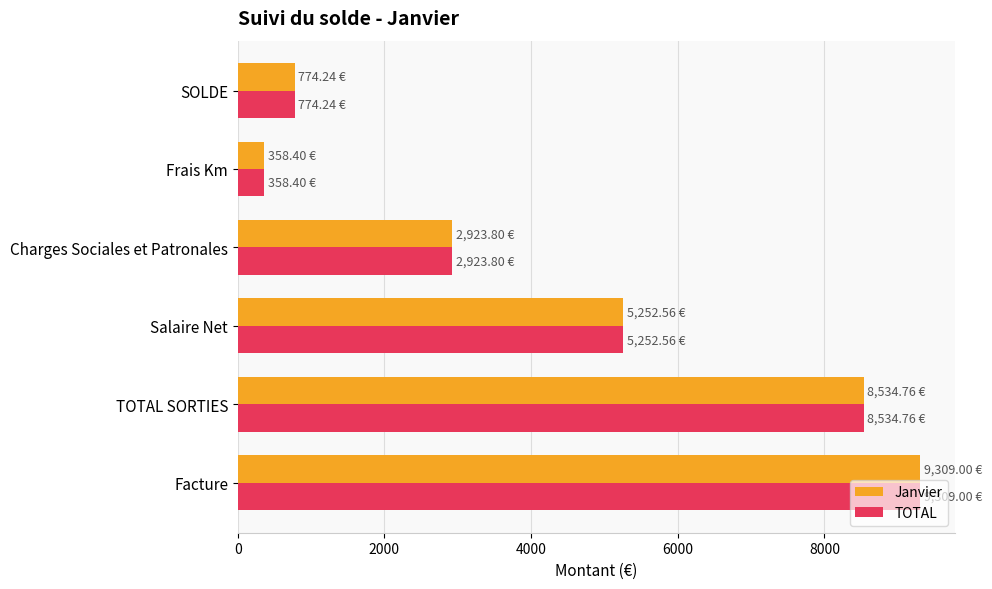

Which label corresponds to the smallest value in the chart?

Frais Km